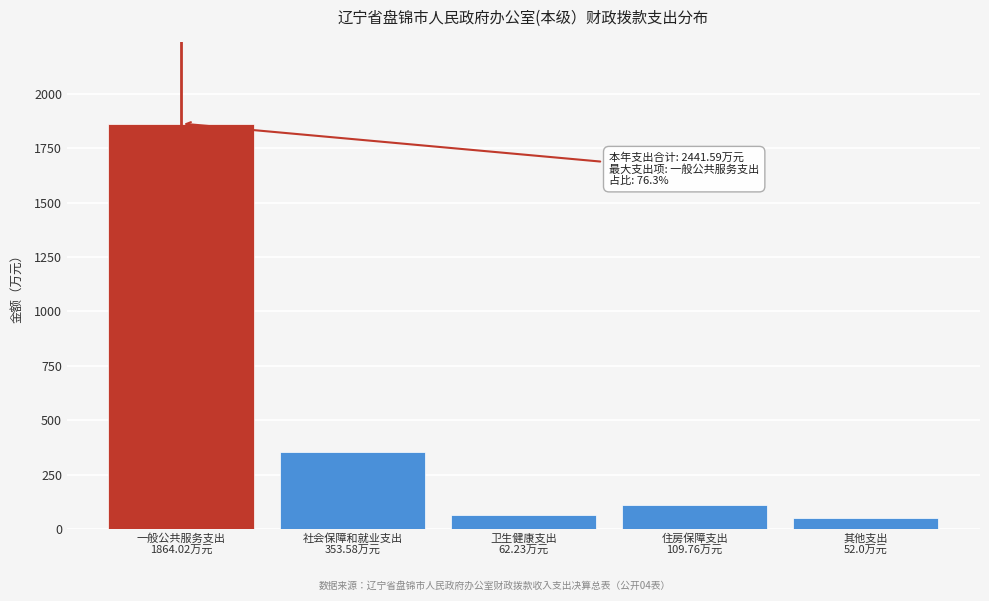

Reading right to left, what are all the values shown in this chart?

52.0	109.8	62.2	353.6	1864.0